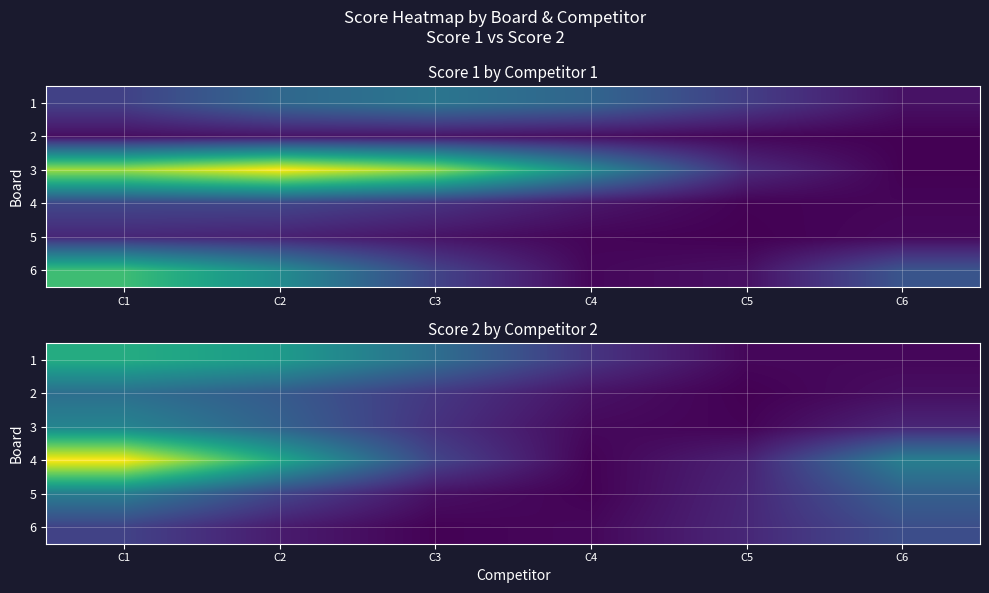

Between C5 and C3, which is larger?

C3